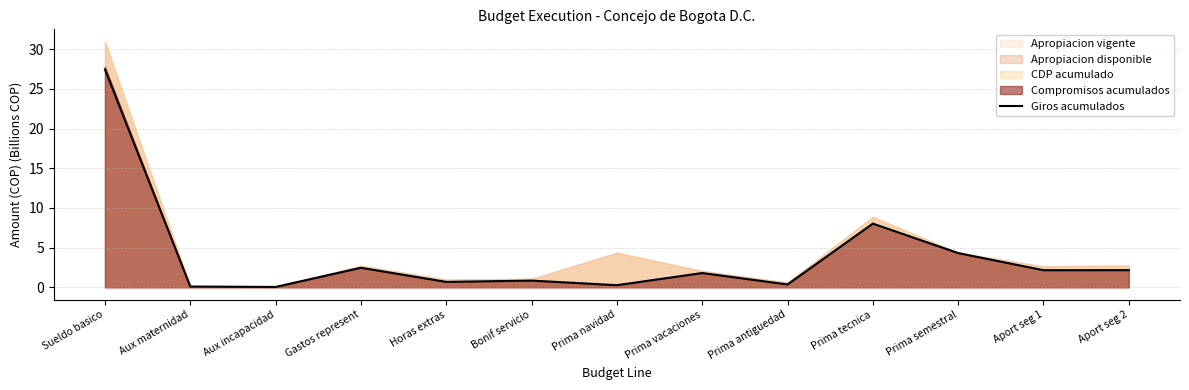

Which has a higher value, Sueldo basico or Prima antiguedad?

Sueldo basico